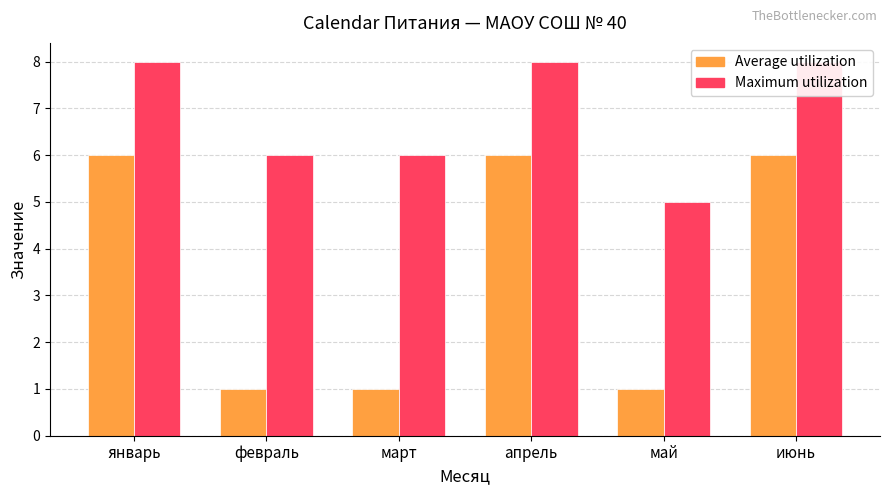

The value of Maximum utilization at январь is 8. True or false?

True